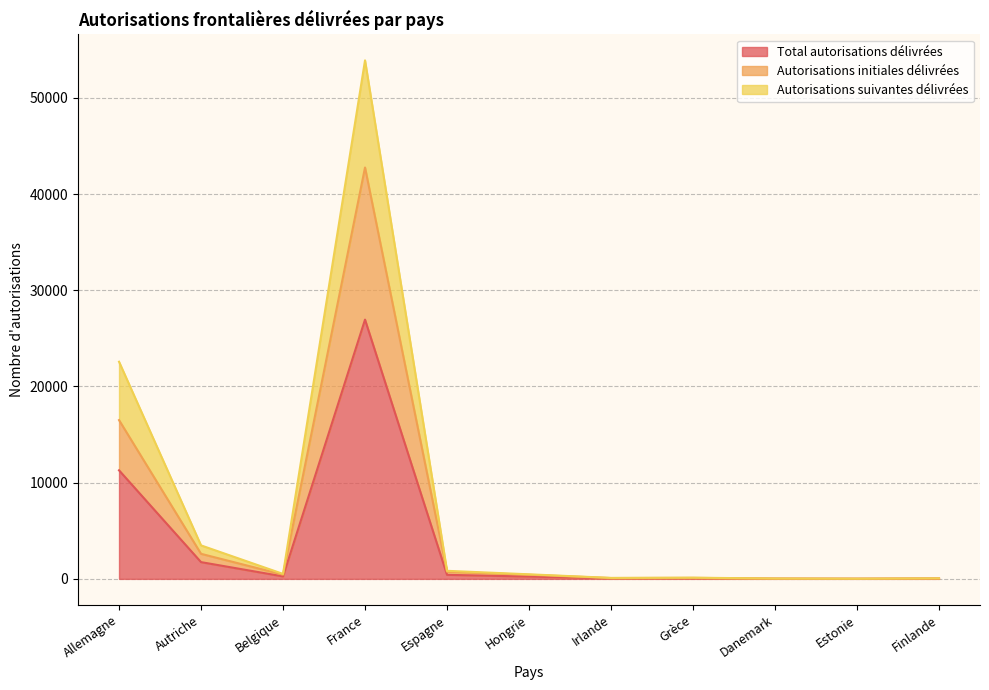

True or false: Total autorisations délivrées and Autorisations suivantes délivrées cross at least once.

False